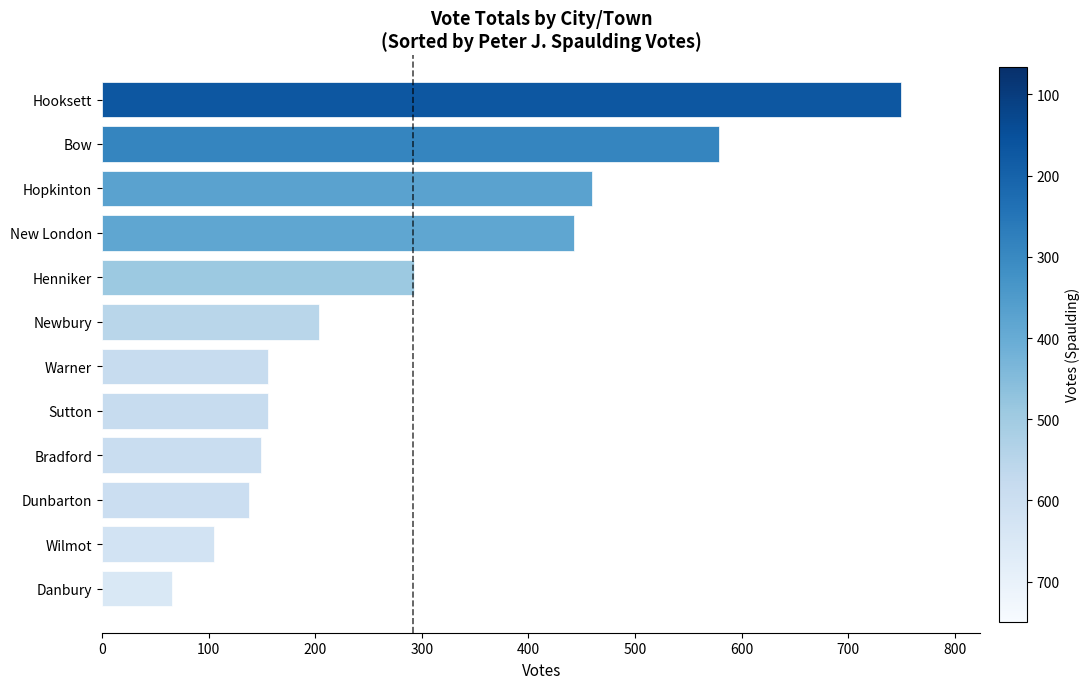

How many values are below 204?

6